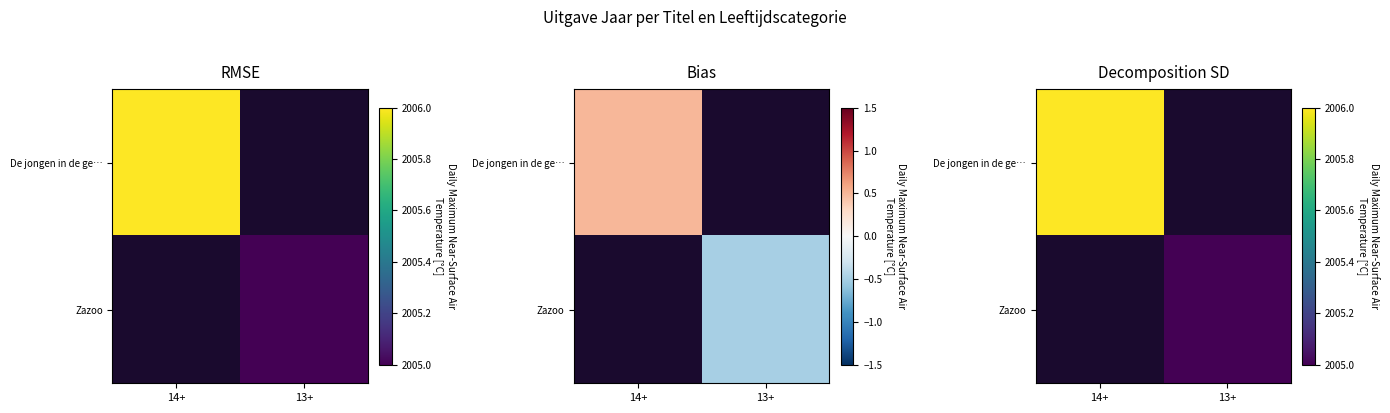

The value of Zazoo at 13+ is 2005. True or false?

True